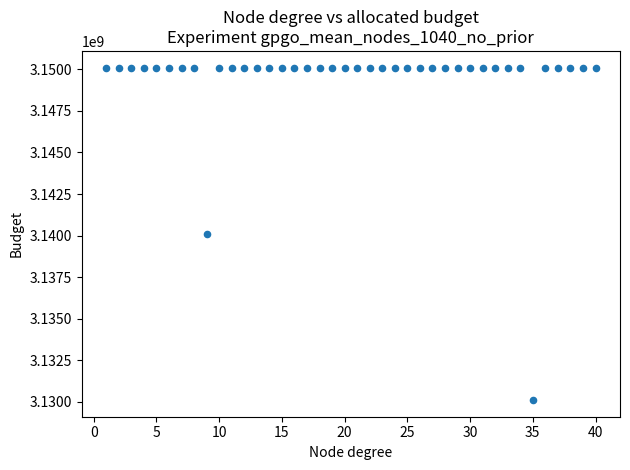

What is the range of Y values (max minus min)?

20003207